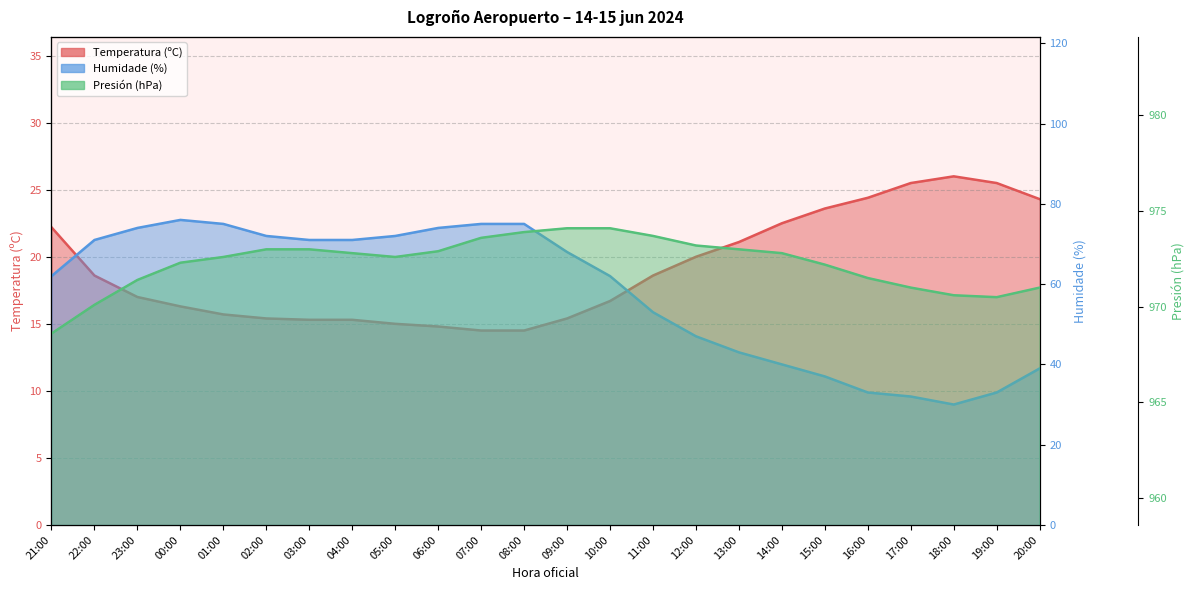

The Humidade (%) series shows 71.0 at 04:00. True or false?

True